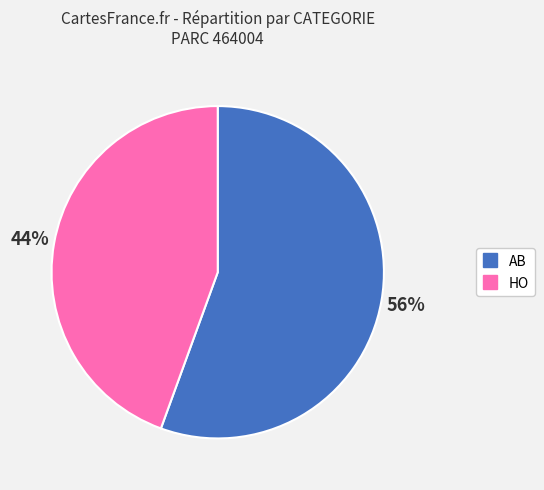

Combined, do AB and HO account for over 50%?

Yes